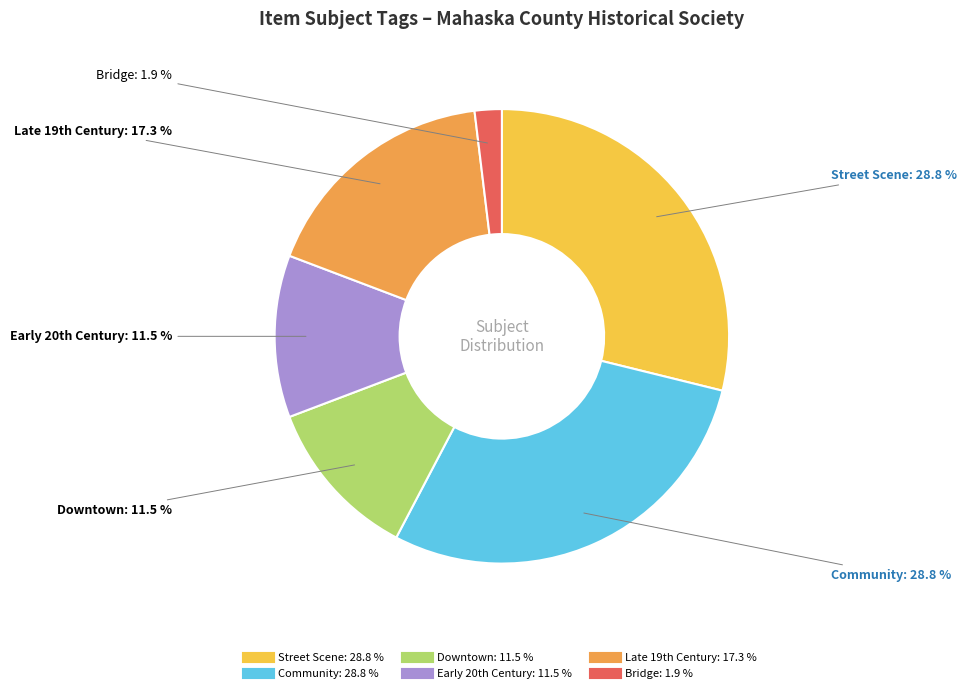

Is there a majority slice in this chart?

No